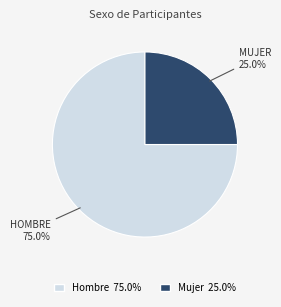

Which slice is the largest?

Hombre 75.0%